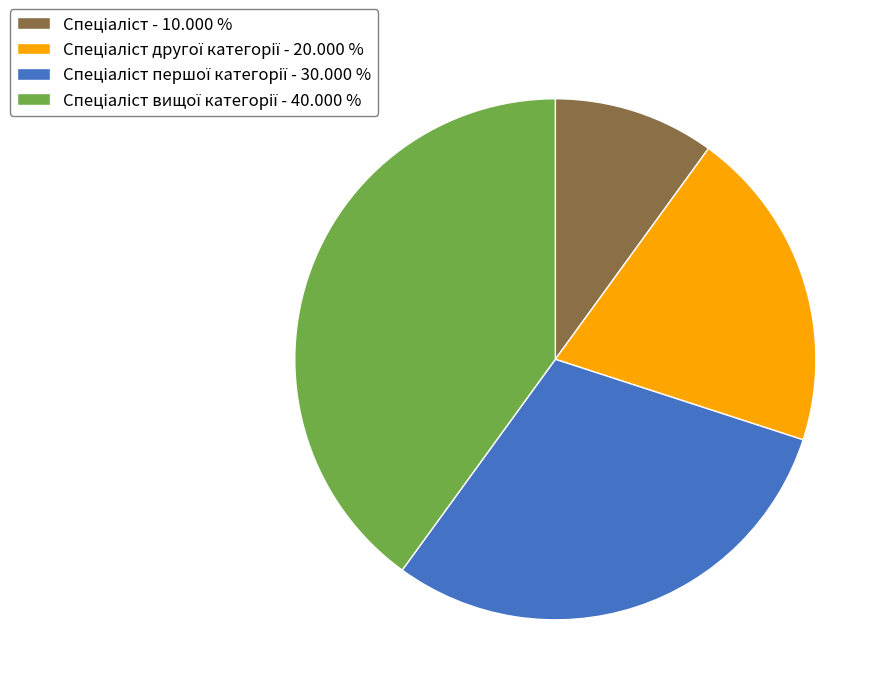

Does any single category account for the majority?

No